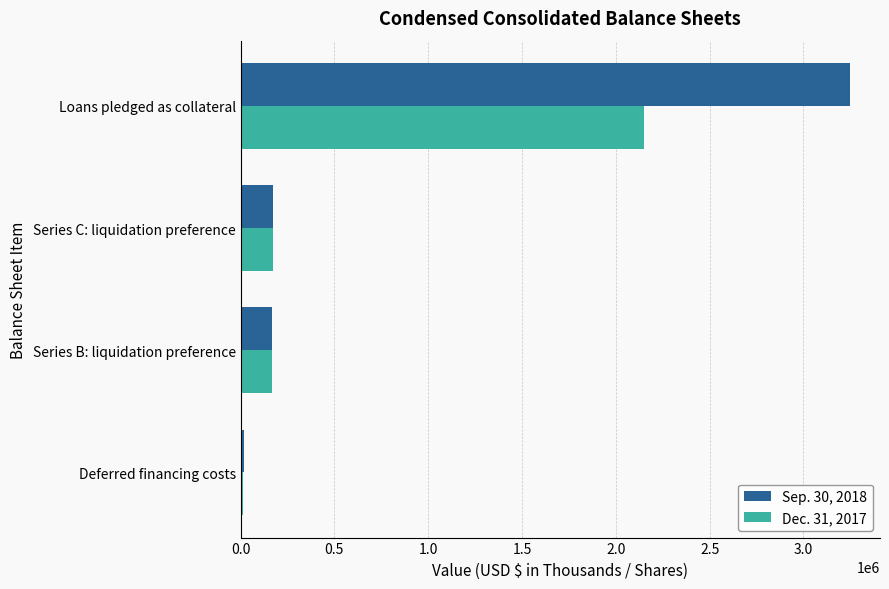

Rank the series by their maximum value, from highest to lowest.

Sep. 30, 2018, Dec. 31, 2017